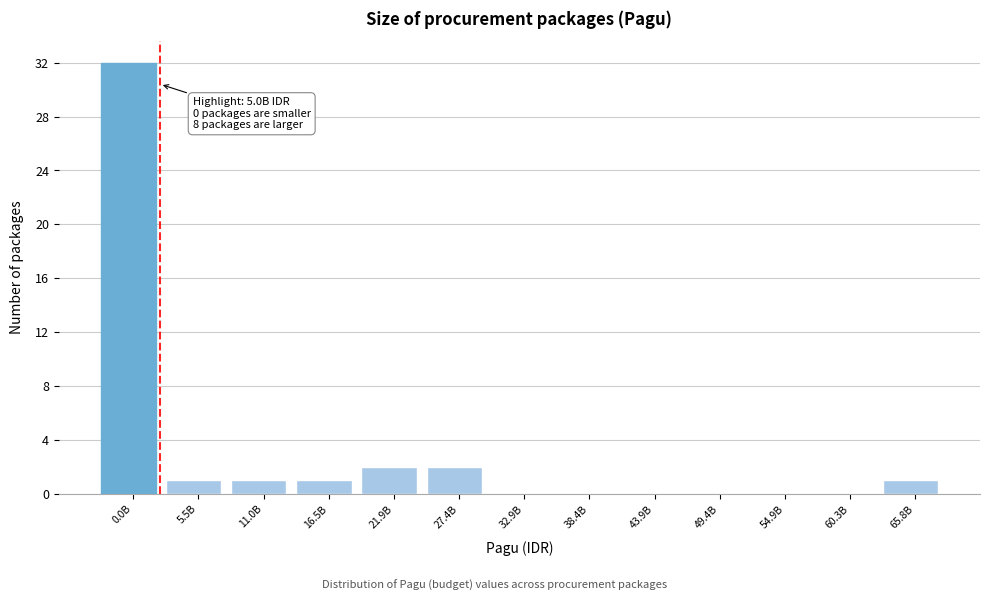

Reading left to right, transcribe all the data shown in this chart.

0.0B=32	5.5B=1	11.0B=1	16.5B=1	21.9B=2	27.4B=2	32.9B=0	38.4B=0	43.9B=0	49.4B=0	54.9B=0	60.3B=0	65.8B=1